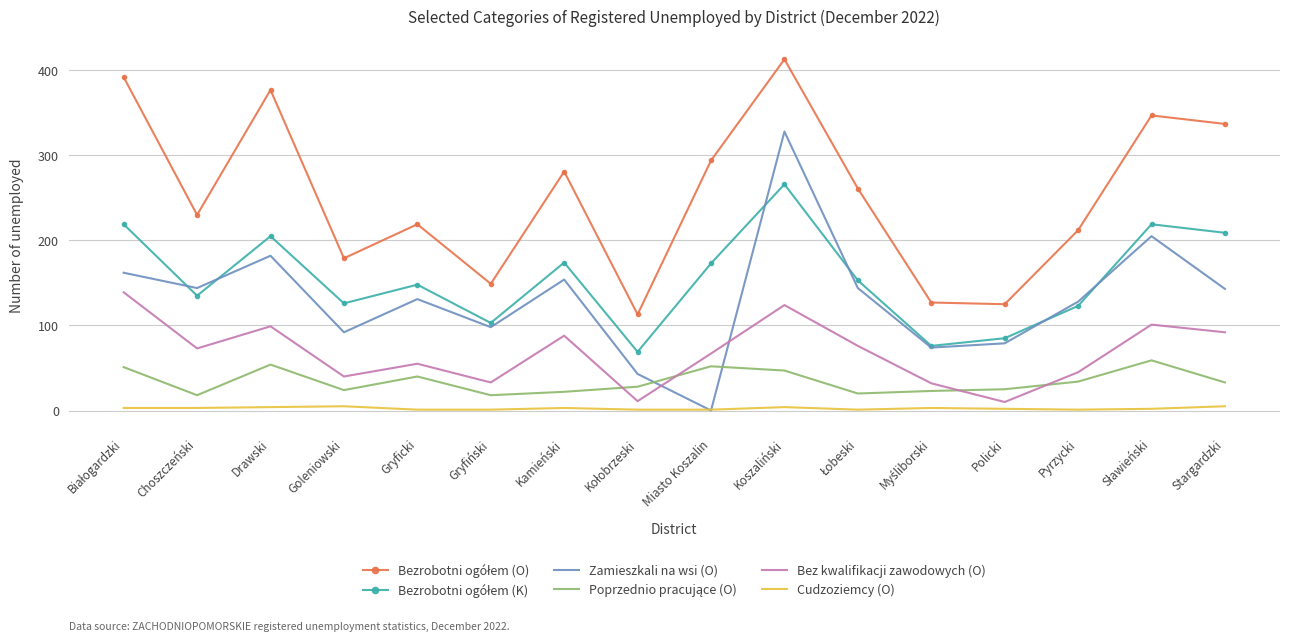

The value of Bez kwalifikacji zawodowych (O) at Miasto Koszalin is 67. True or false?

True